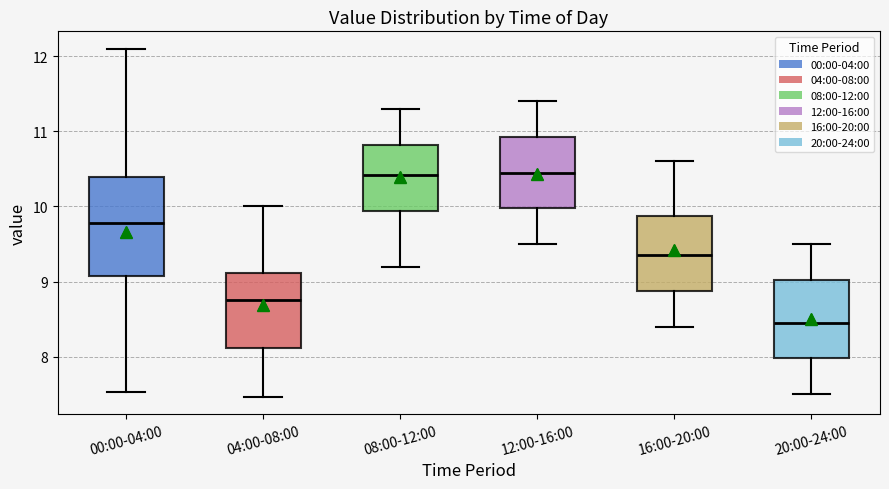

Where is the upper edge of the box for 12:00-16:00 on the y-axis? The values are not printed on the chart, so give them approximately, as read against the axis.

10.9